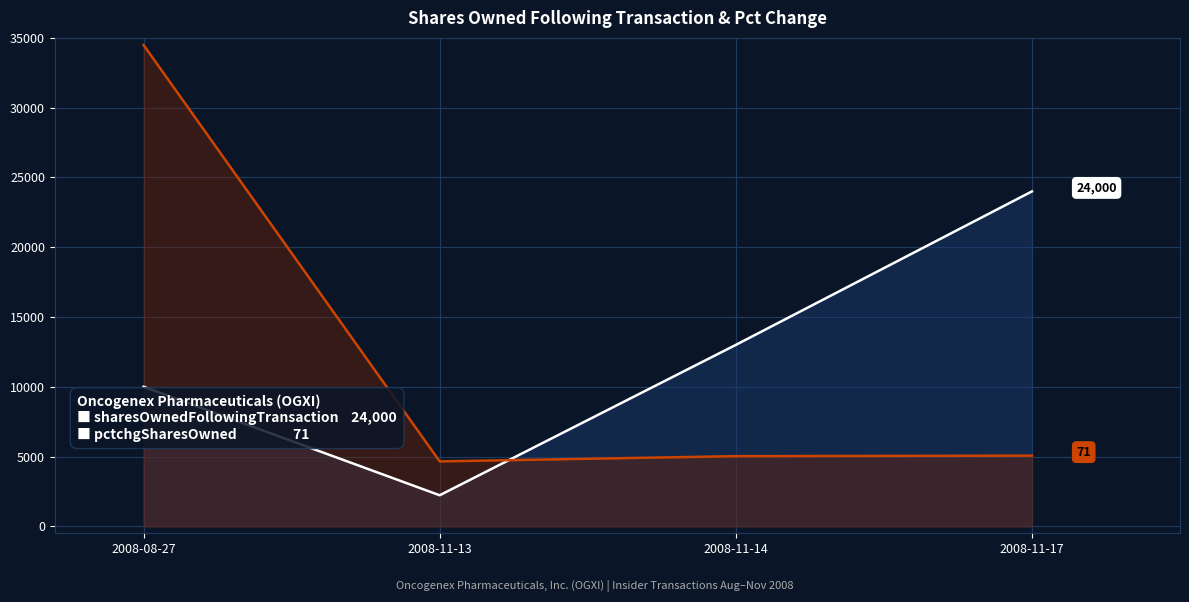

Where is pctchgSharesOwned nearest to the value 19571?

2008-11-17